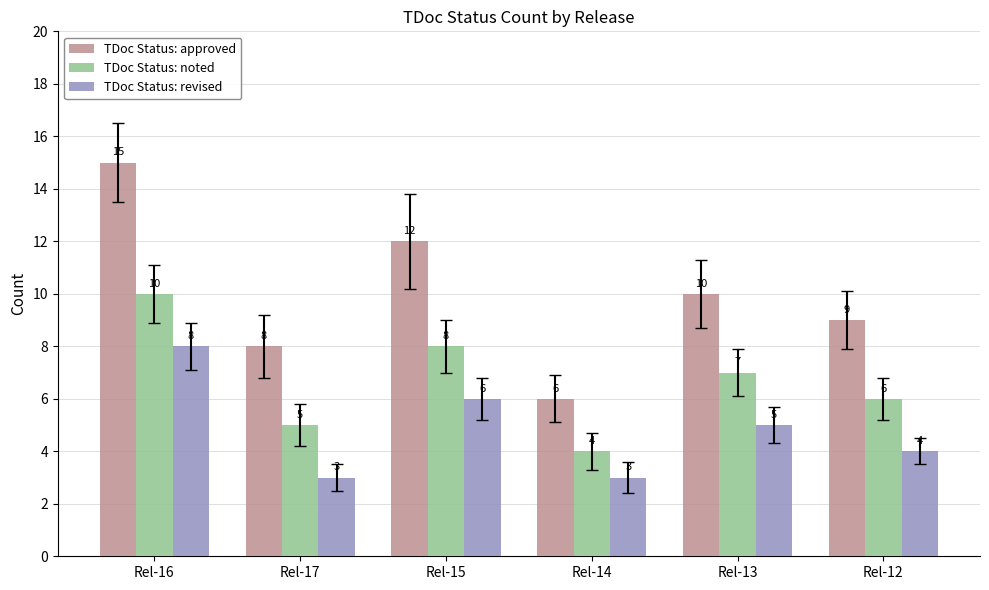

The TDoc Status: approved series shows 2 at Rel-17. True or false?

False